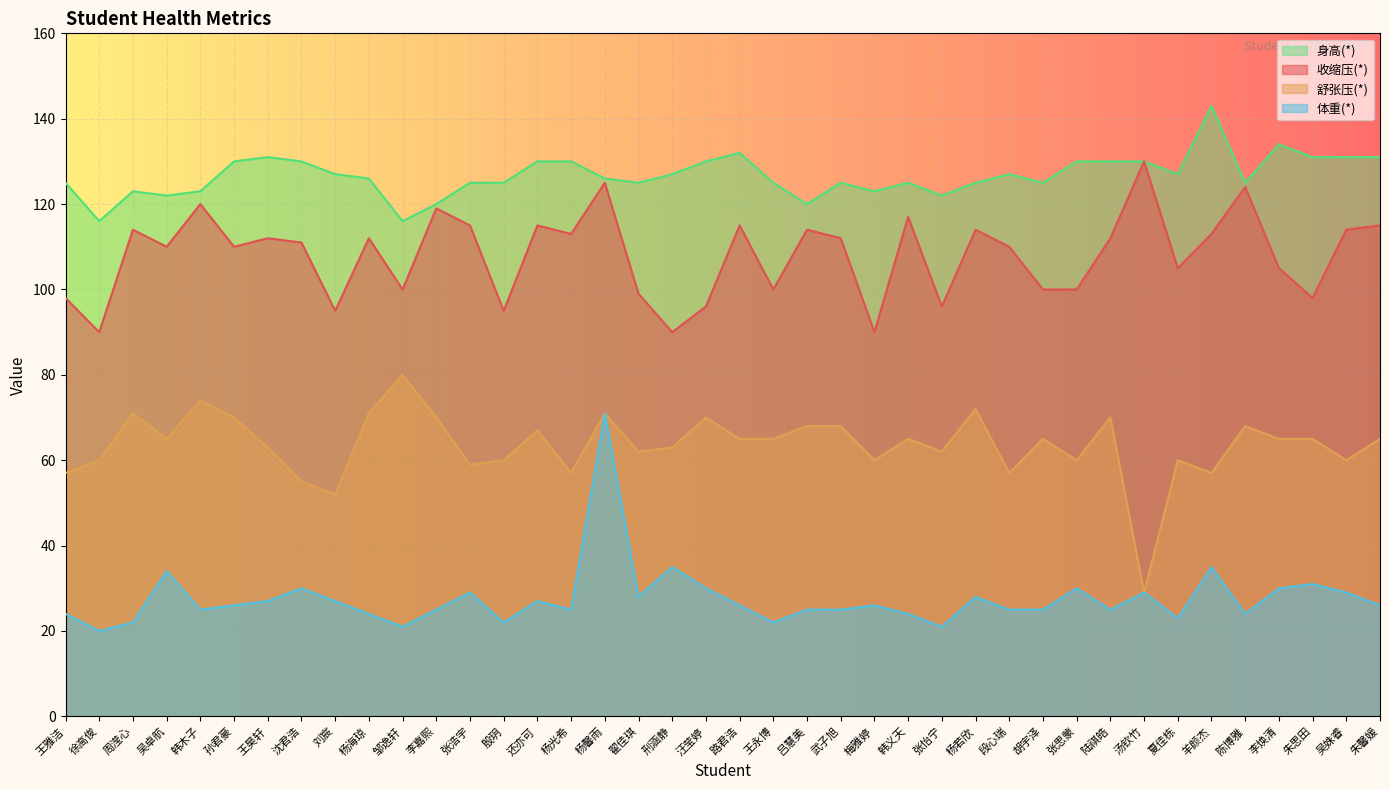

The 身高(*) series shows 125 at 武子旭. True or false?

True